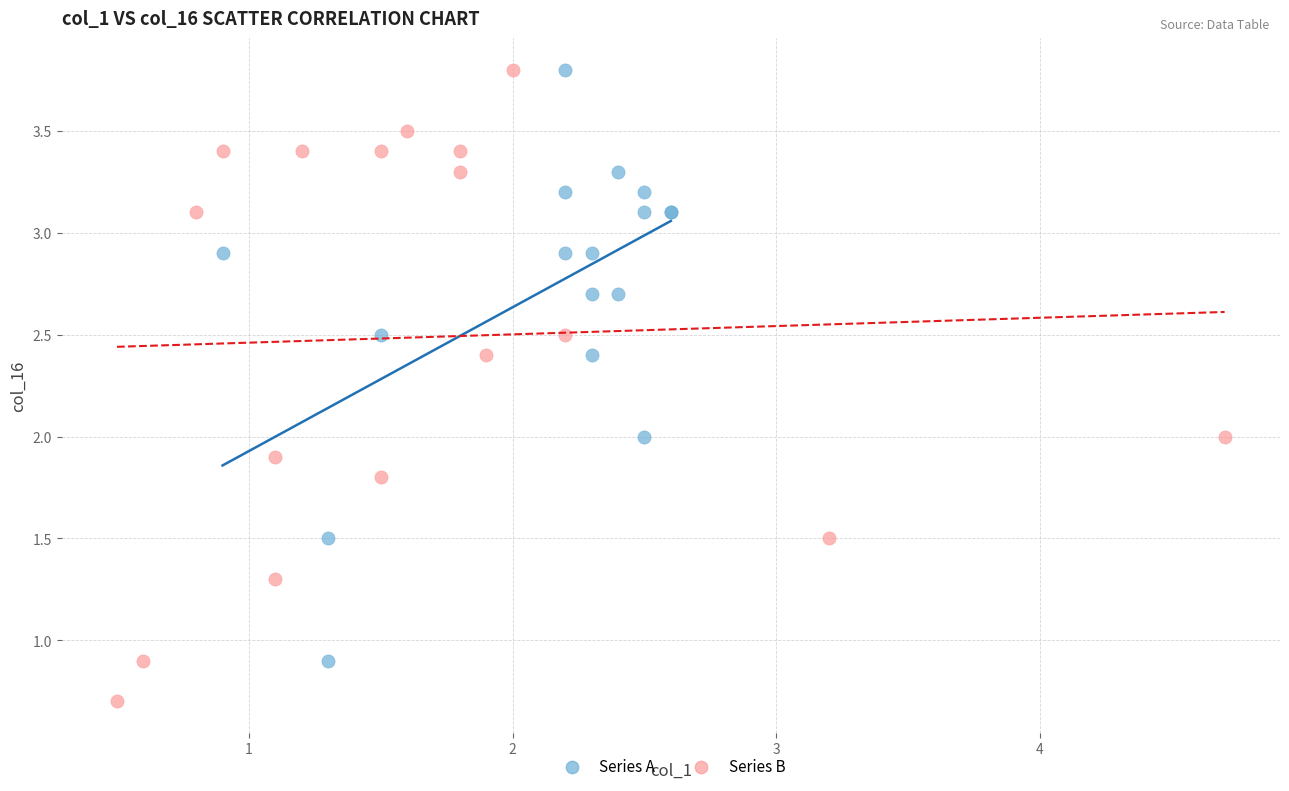

Which series contains the lowest Y value?

Series B